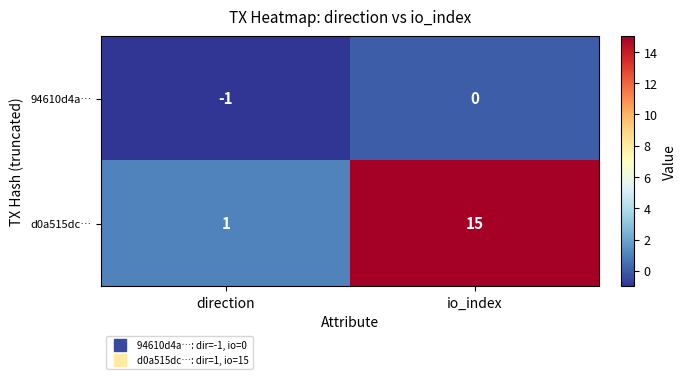

What is the spread (max minus min) of values at io_index?

15